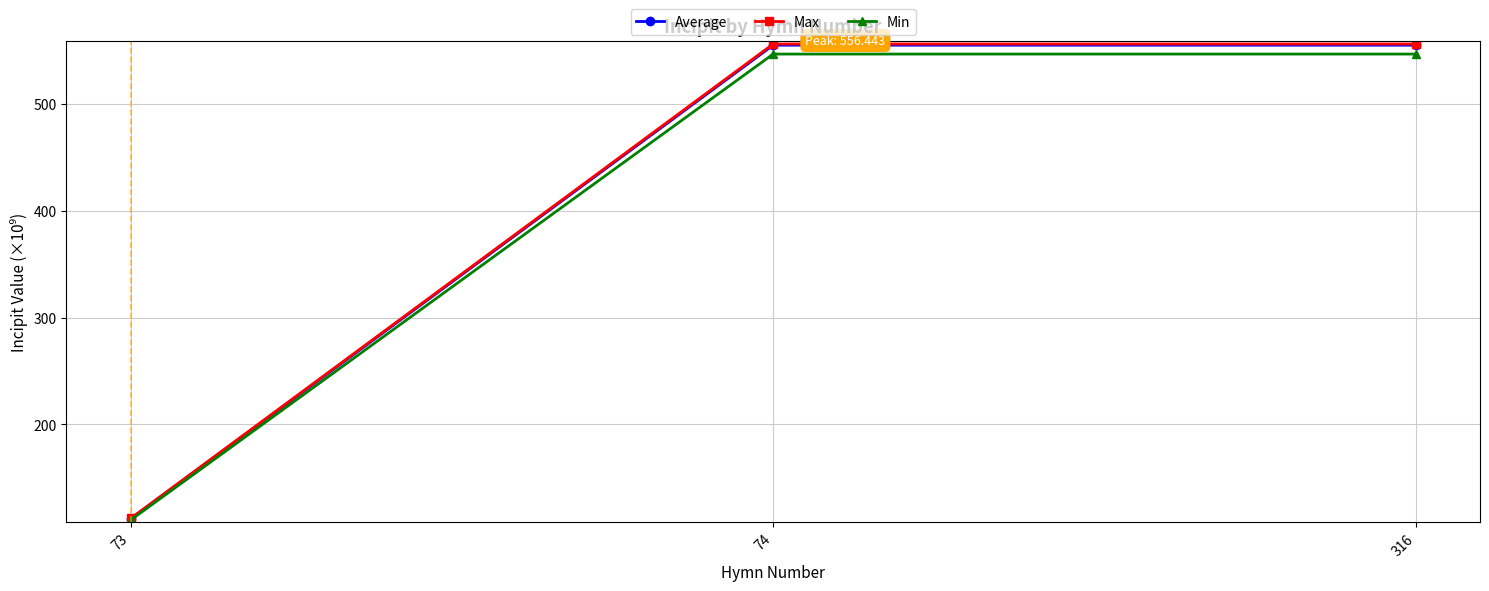

Which series has the largest range (max minus min)?

Max